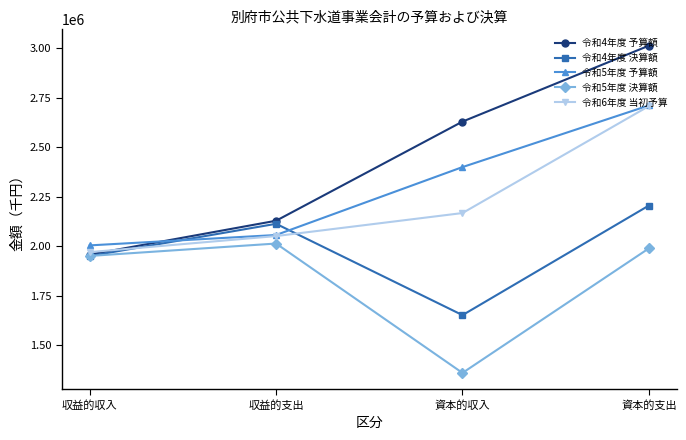

What value does the 令和5年度 予算額 series have at 収益的収入, to the nearest 10?

2003390